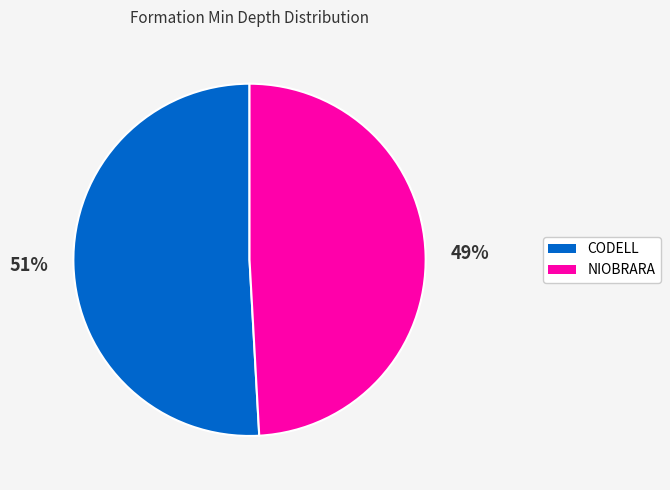

Which has a higher value, NIOBRARA or CODELL?

CODELL